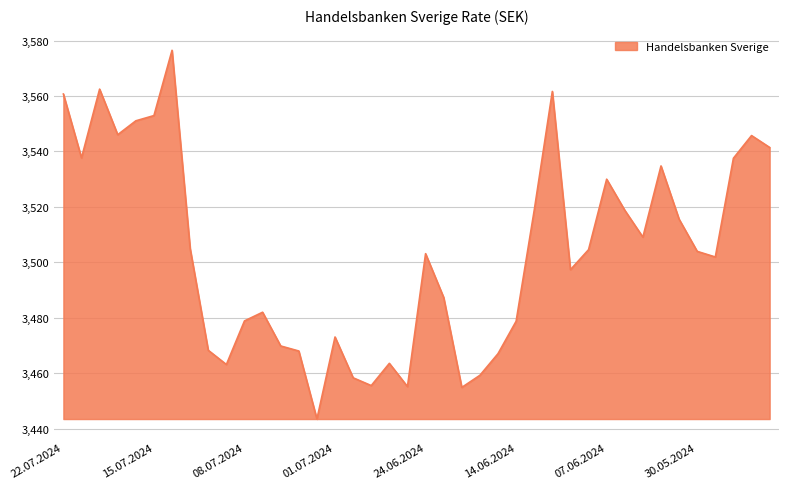

What is the greatest value displayed?

3576.5